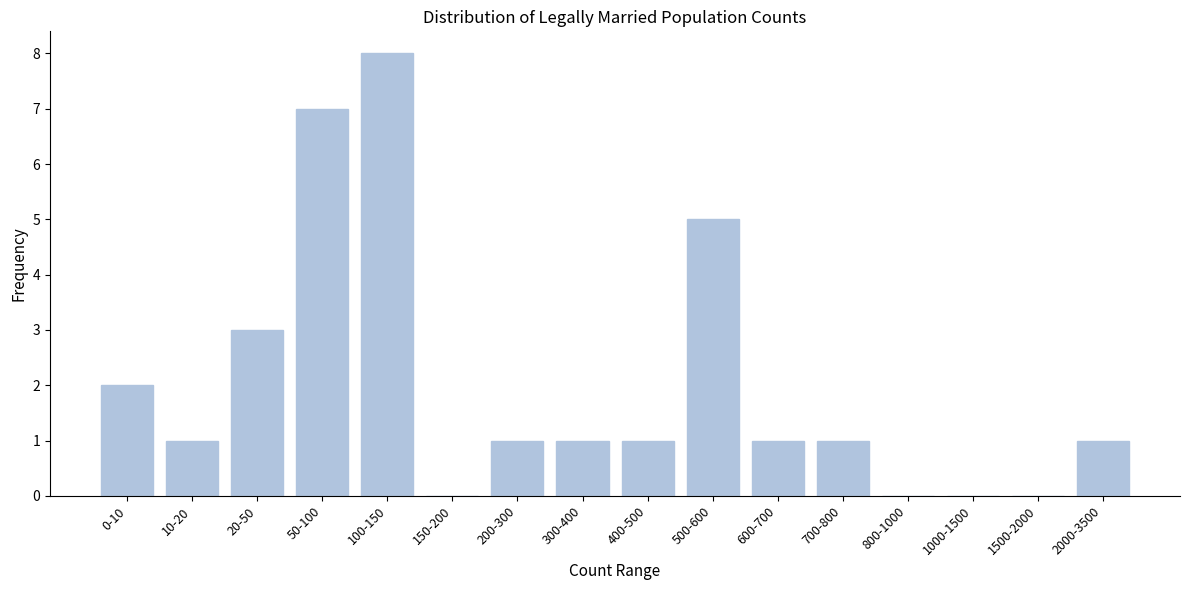

Reading left to right, what are all the values shown in this chart?

0-10=2	10-20=1	20-50=3	50-100=7	100-150=8	150-200=0	200-300=1	300-400=1	400-500=1	500-600=5	600-700=1	700-800=1	800-1000=0	1000-1500=0	1500-2000=0	2000-3500=1